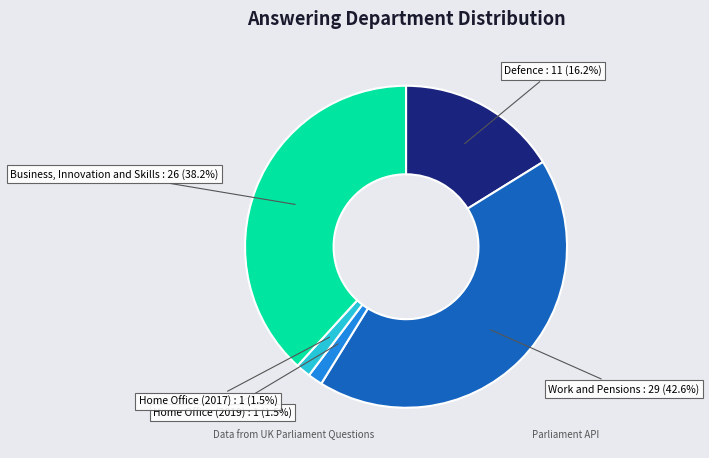

Is Business, Innovation and Skills : 26 (38.2%) the majority of the pie?

No